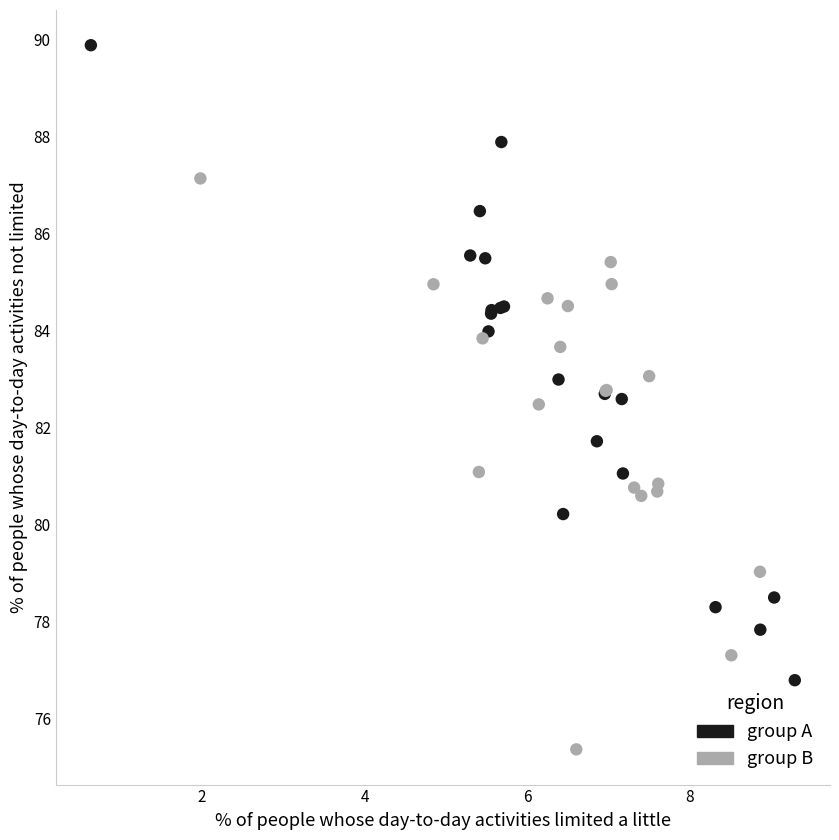

Which series contains the lowest Y value?

group B